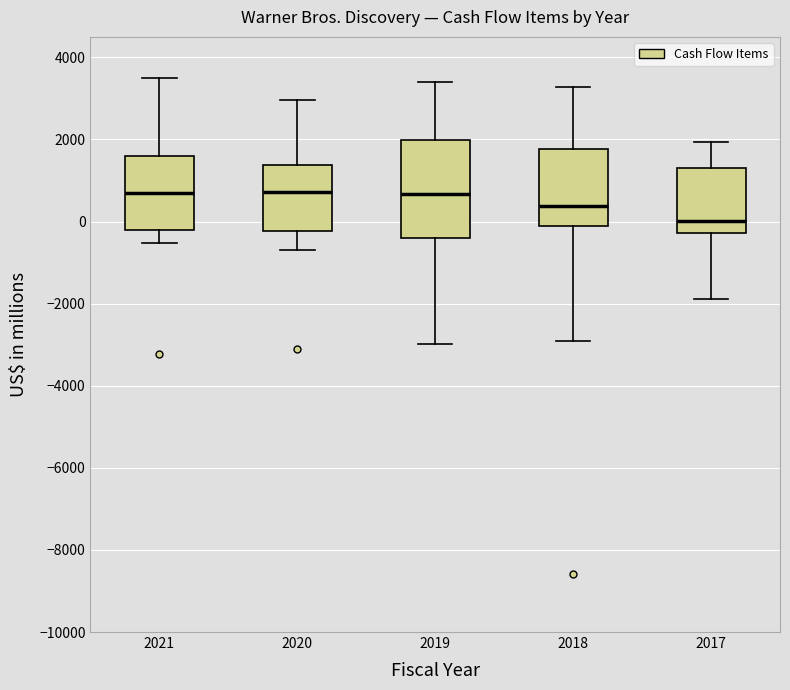

Where is the upper edge of the box at x = 2017 on the y-axis? The values are not printed on the chart, so give them approximately, as read against the axis.

1400